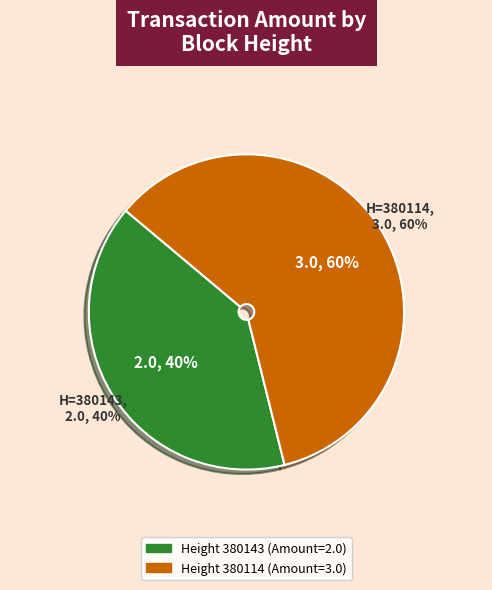

To the nearest percent, what portion does 380143 represent?

40%